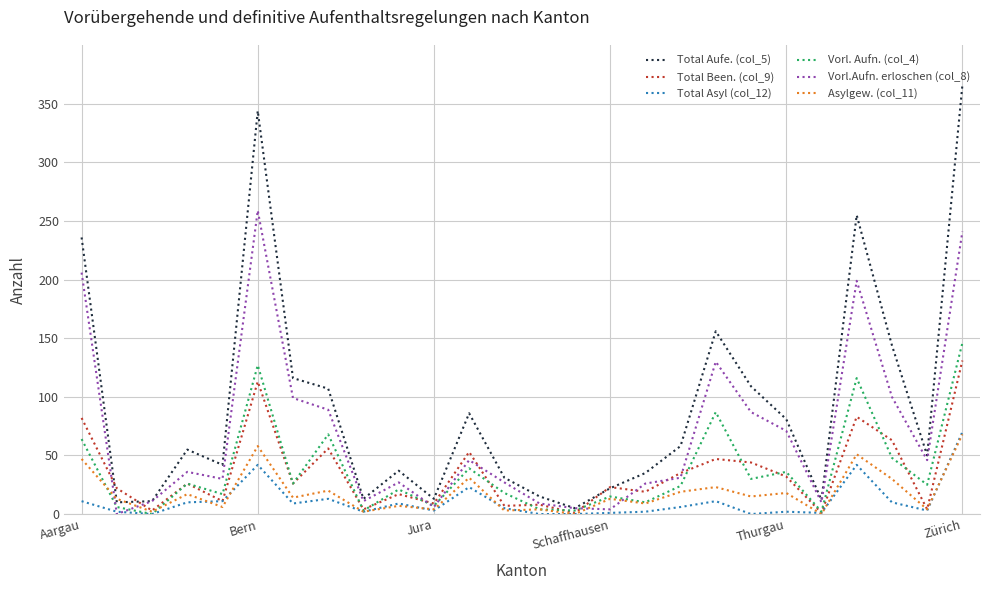

In Total Aufe. (col_5), how many points are higher than both neighbors (excluding endpoints)?

6